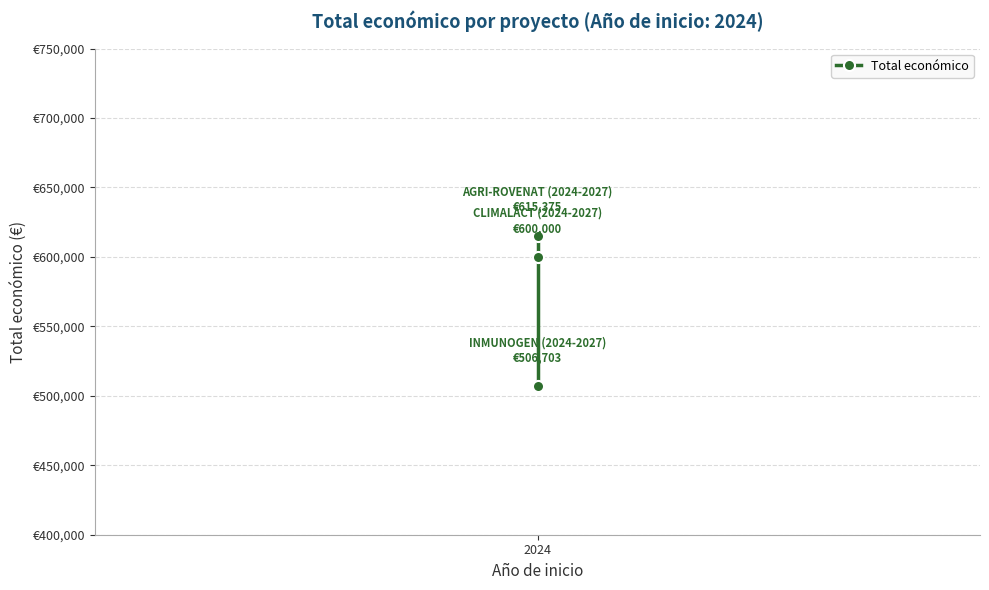

At which category does the chart reach its minimum across all series?

2024